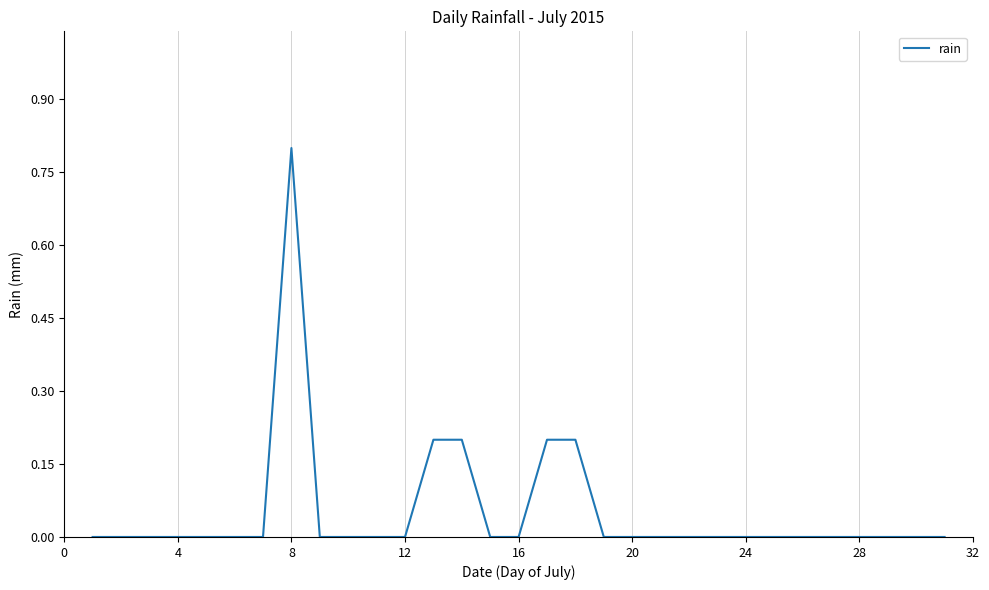

What is the difference between the maximum and minimum values?

0.8